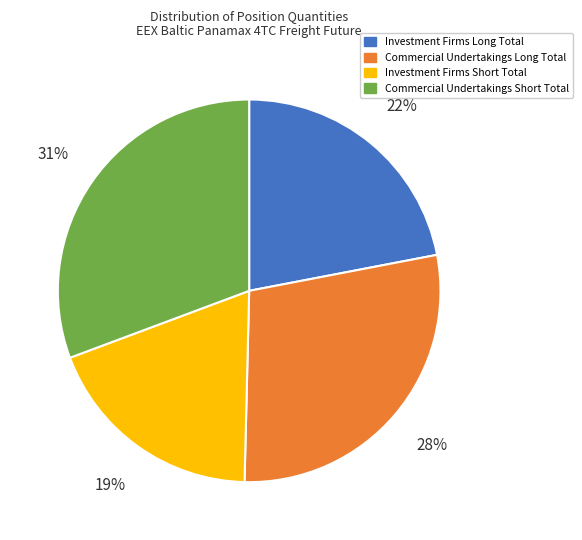

Which slice is the smallest?

Investment Firms Short Total